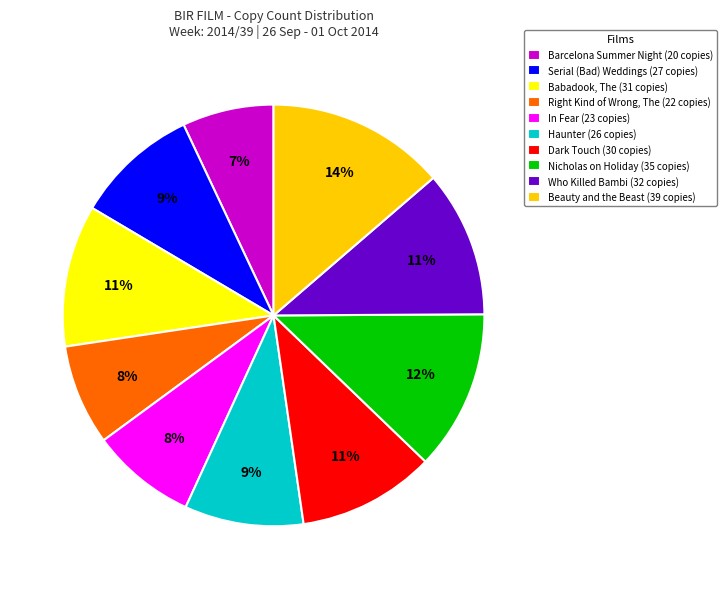

Is the sum of In Fear (23 copies) and Who Killed Bambi (32 copies) greater than half?

No